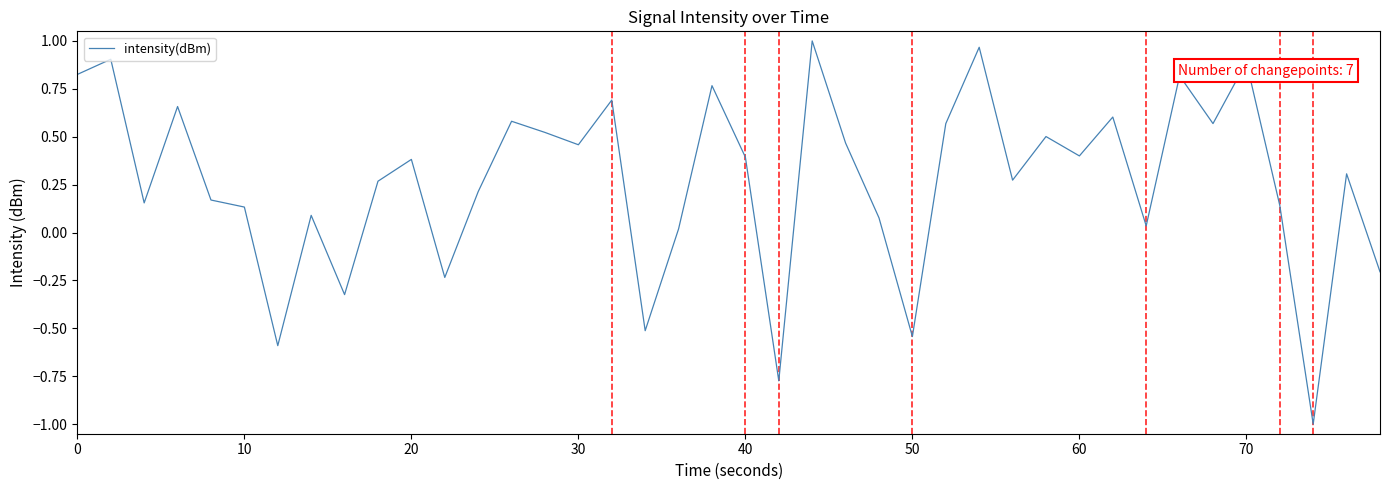

What is the smallest value displayed?

-1.0